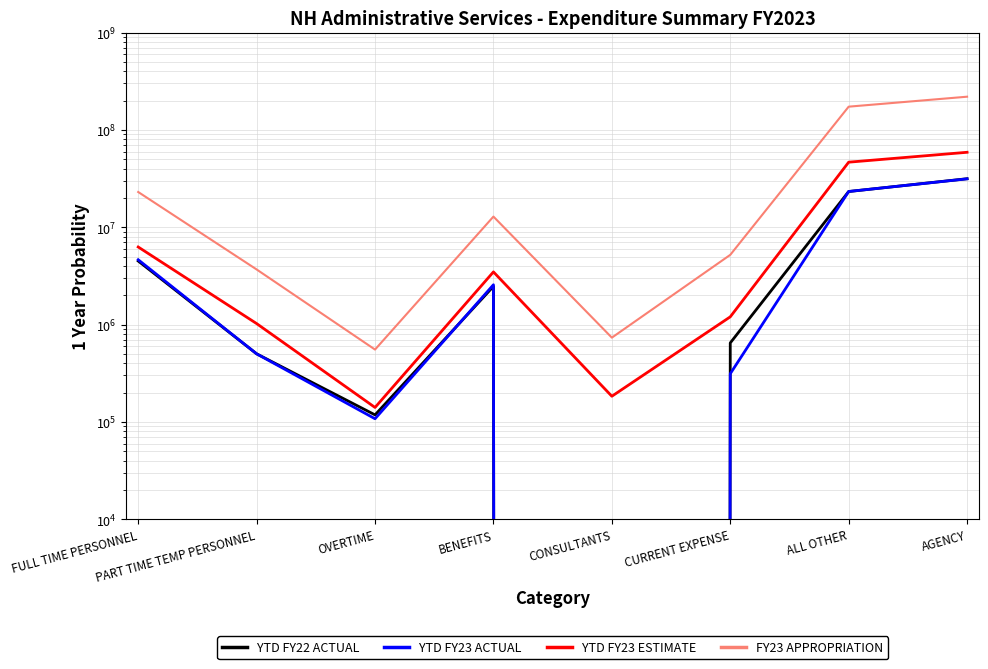

At which category is the sum across all series the highest?

AGENCY